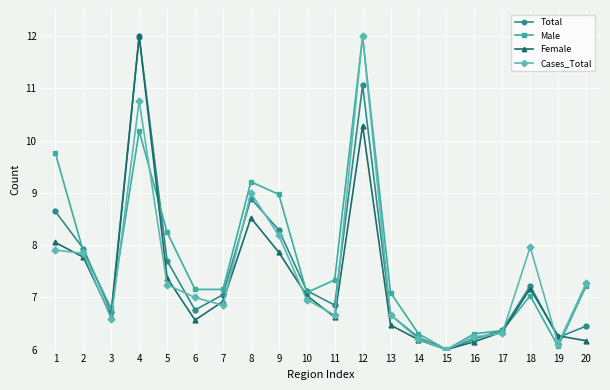

True or false: Female has a value of 6.9 at 7.

True